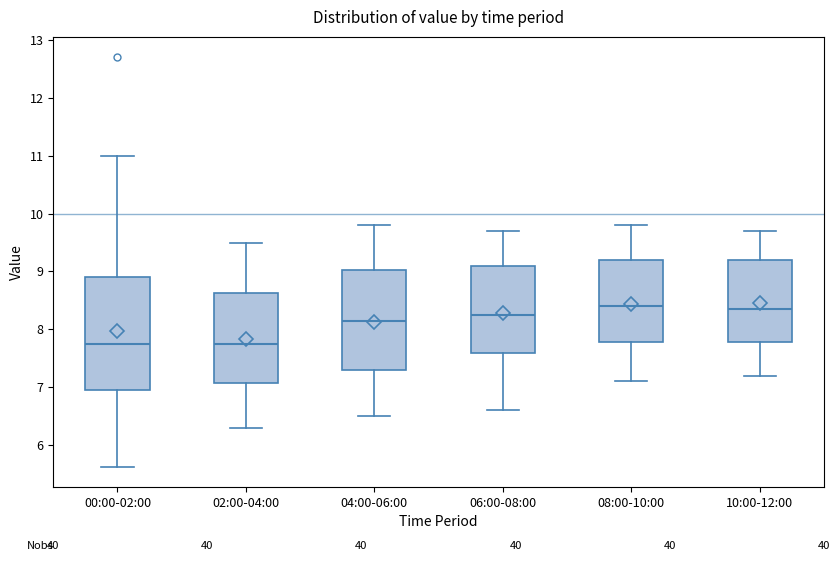

Where does the upper whisker of the box for 00:00-02:00 end on the y-axis? The values are not printed on the chart, so give them approximately, as read against the axis.

11.0